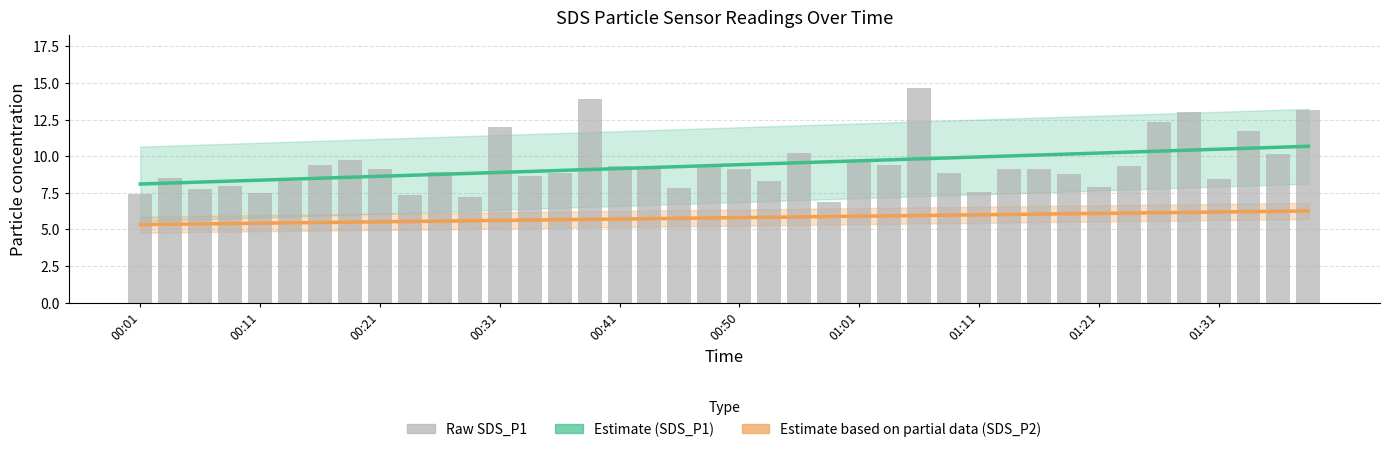

Are the bars horizontal?

No